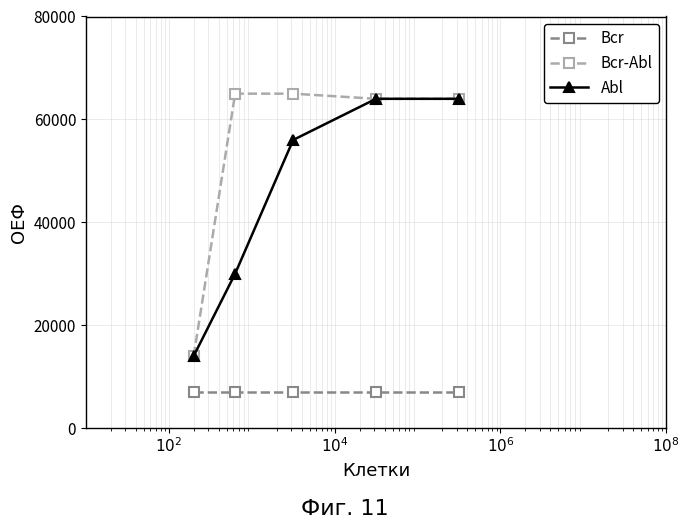

What is the value of the Bcr point at the 4th from the left?

7000